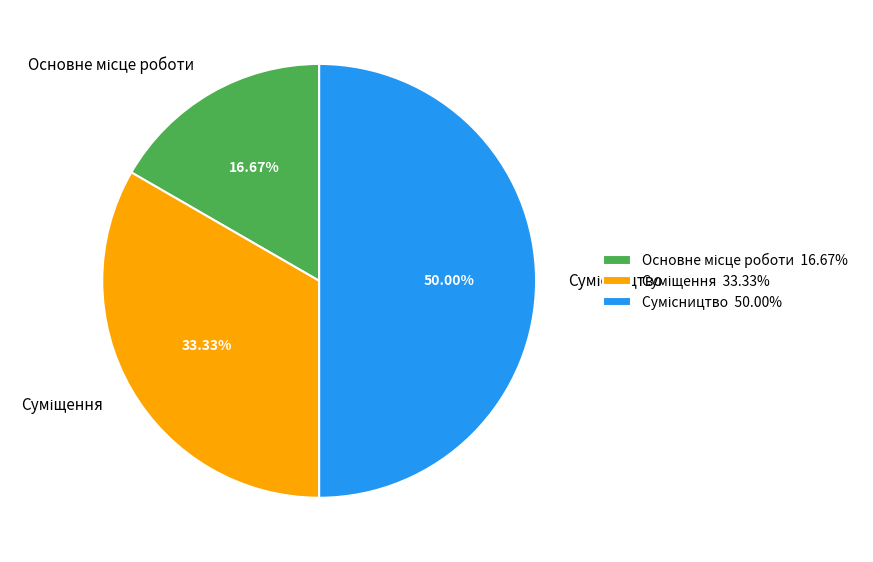

Is it true that Суміщення is 23% of the pie?

False